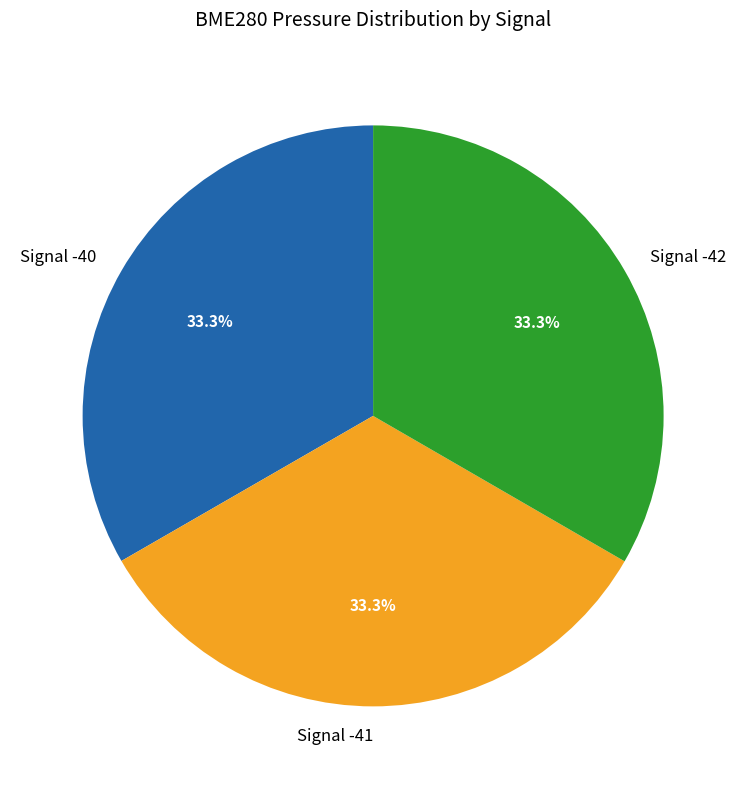

Do Signal -41 and Signal -40 together represent more than half of the pie?

Yes